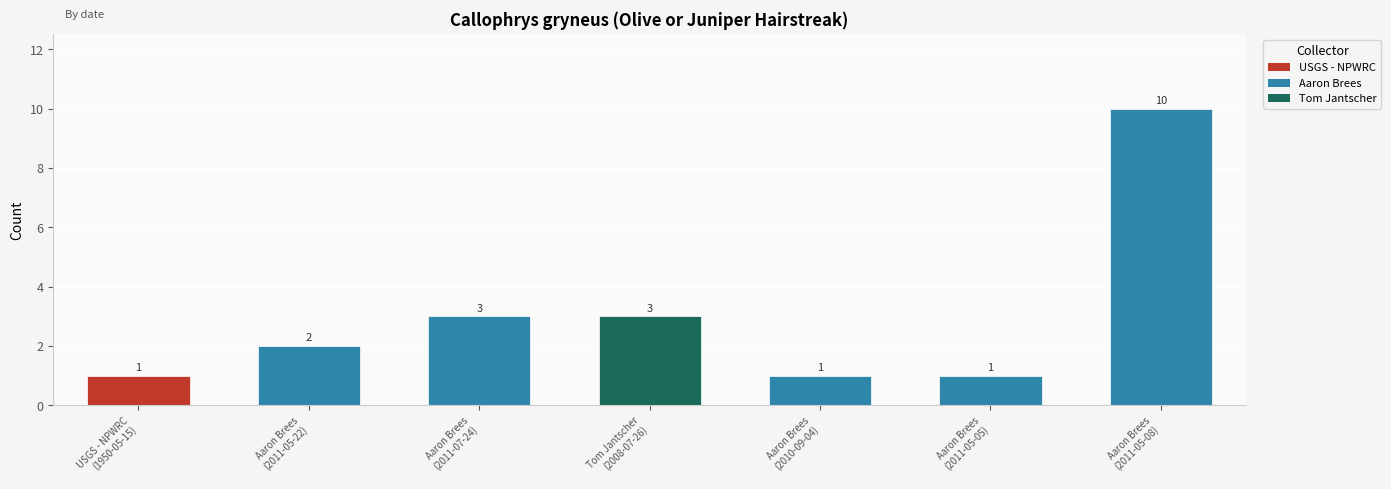

What is the difference between the maximum and minimum values?

9